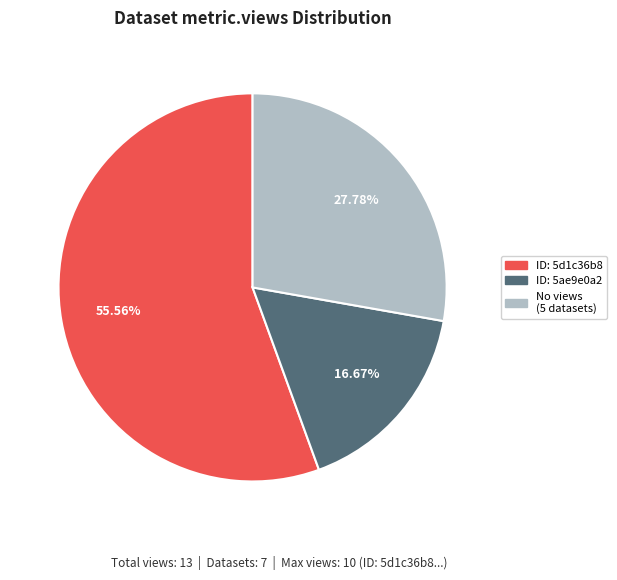

How many slices are in this pie chart?

3